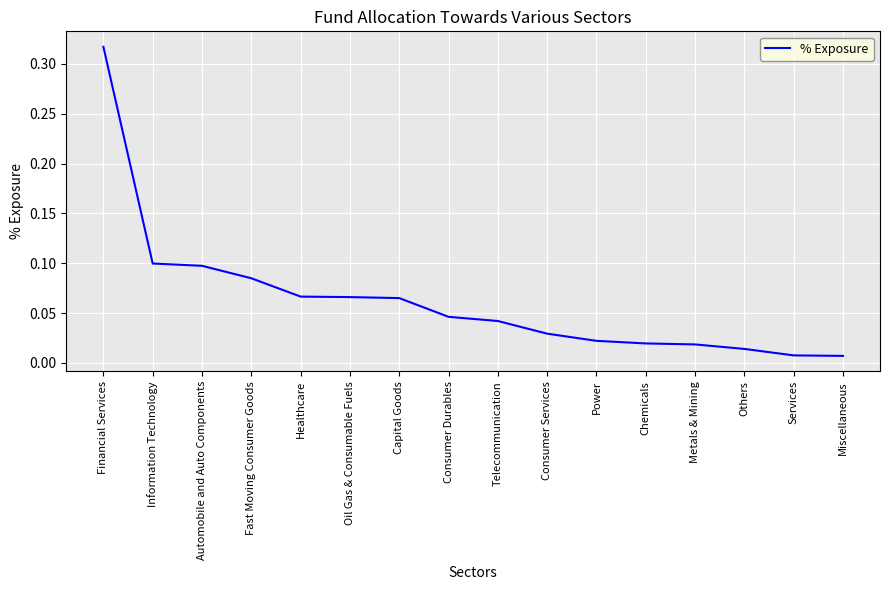

At which category does the chart reach its peak across all series?

Financial Services